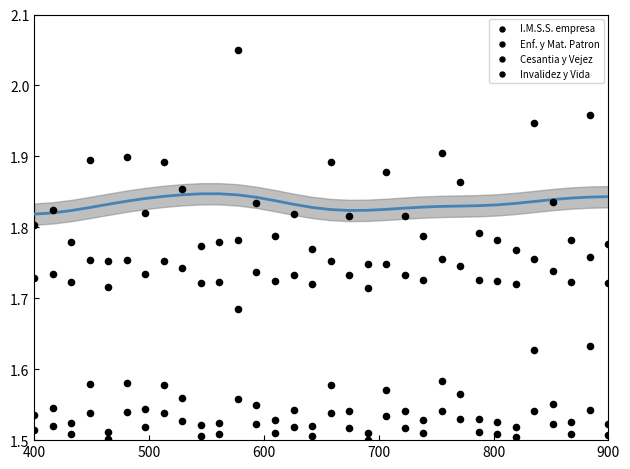

Which series contains the highest Y value?

I.M.S.S. empresa